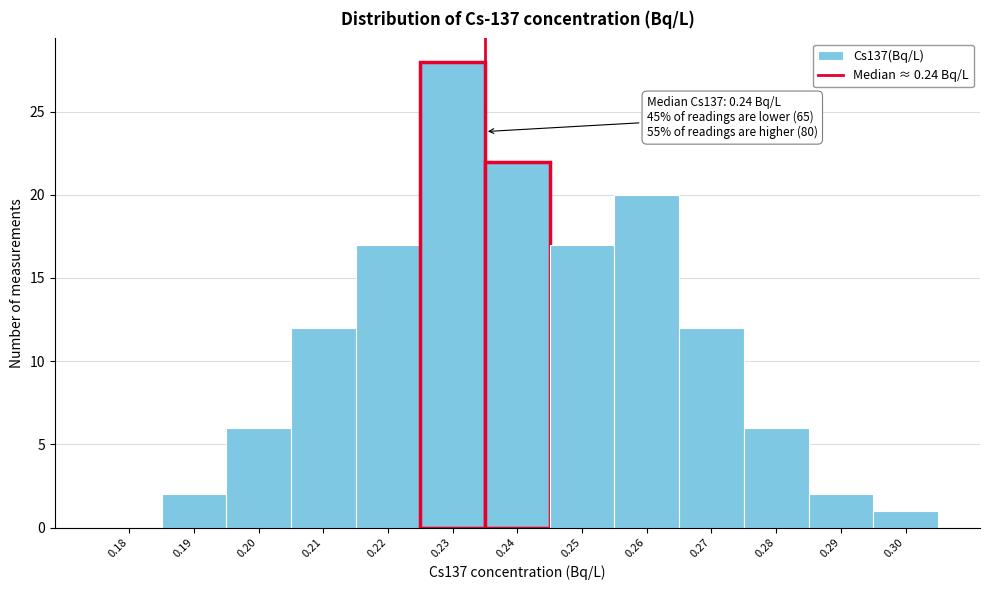

Reading left to right, extract all data points from this chart.

0.18=0	0.19=2	0.20=6	0.21=12	0.22=17	0.23=28	0.24=22	0.25=17	0.26=20	0.27=12	0.28=6	0.29=2	0.30=1